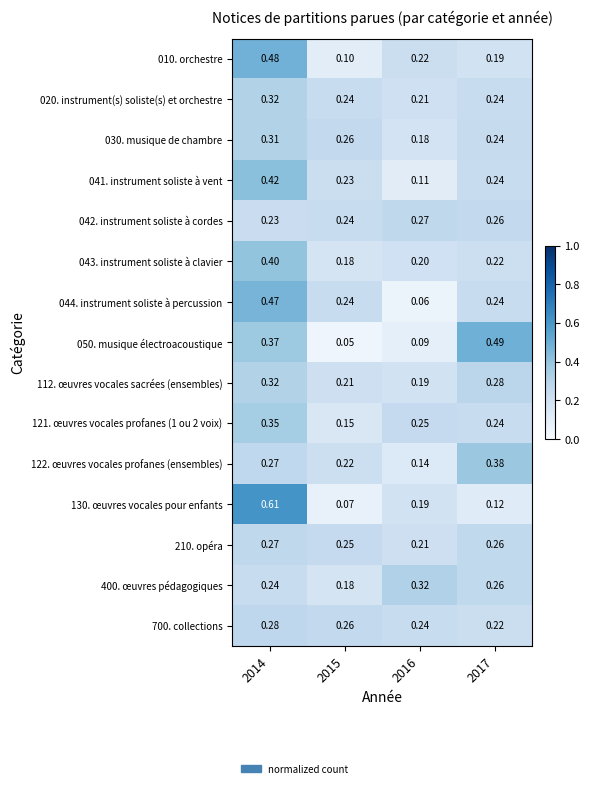

Is the value of 010. orchestre at 2017 greater than the value of 210. opéra at 2017?

No